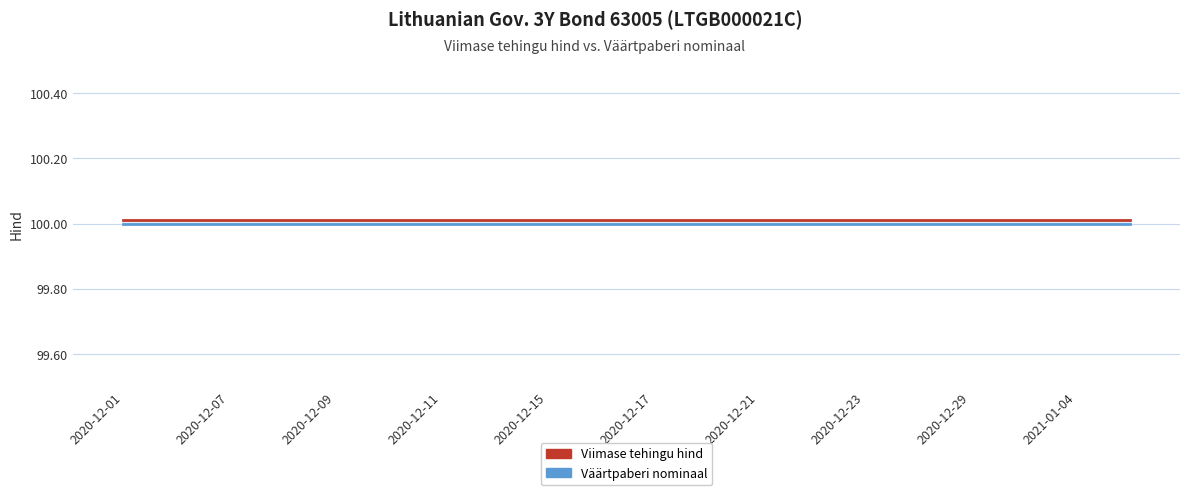

True or false: Väärtpaberi nominaal and Viimase tehingu hind intersect in this chart.

False